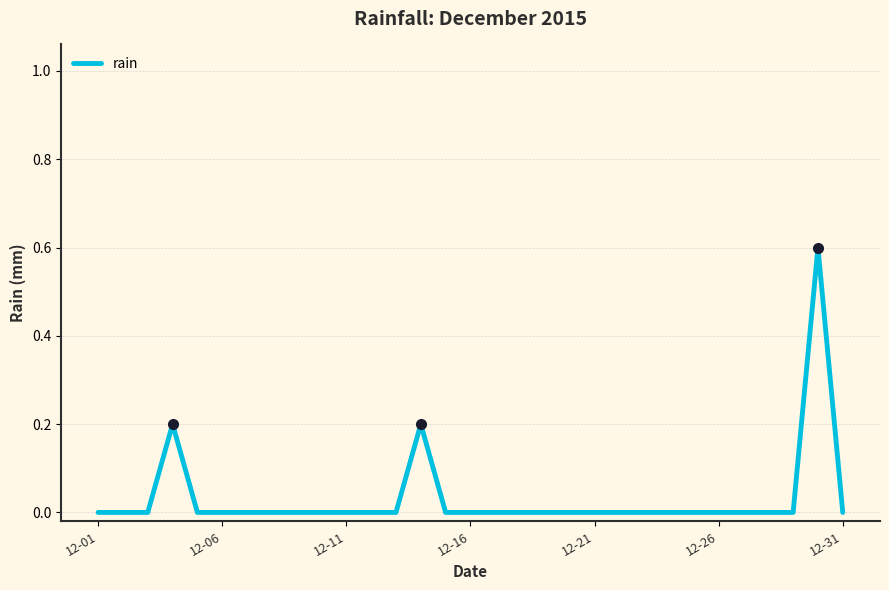

What is the difference between the maximum and minimum values?

0.6